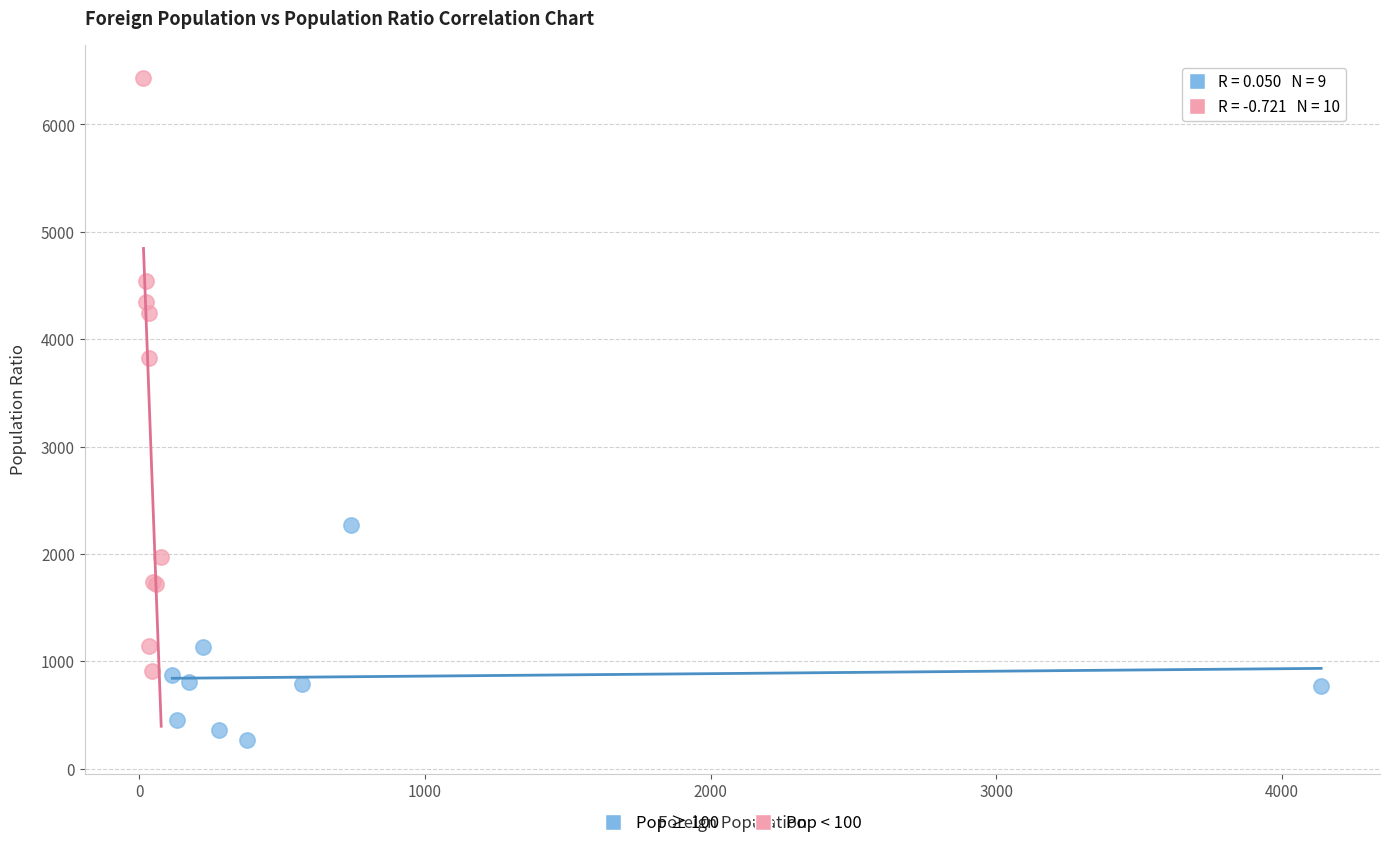

Which series contains the highest Y value?

Pop < 100